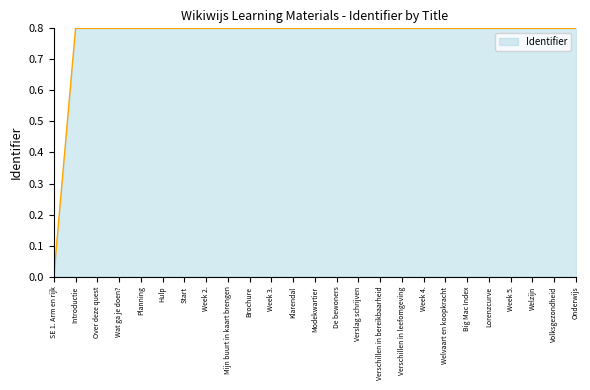

What is the difference between the maximum and minimum values?

0.8